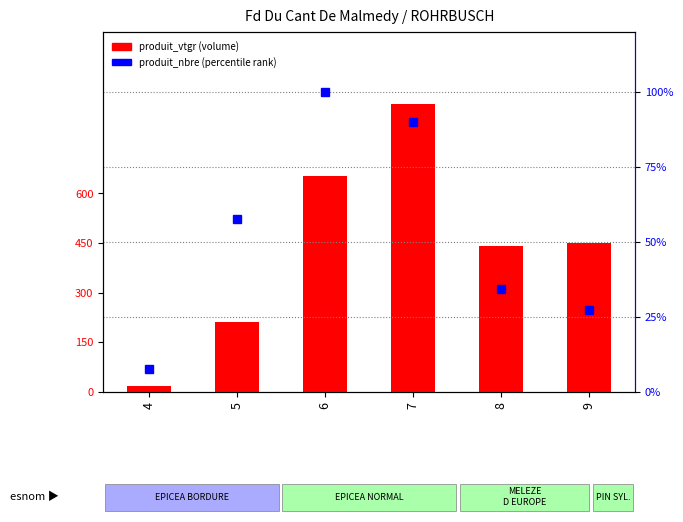

The value of produit_vtgr at 8 is 229.0. True or false?

False